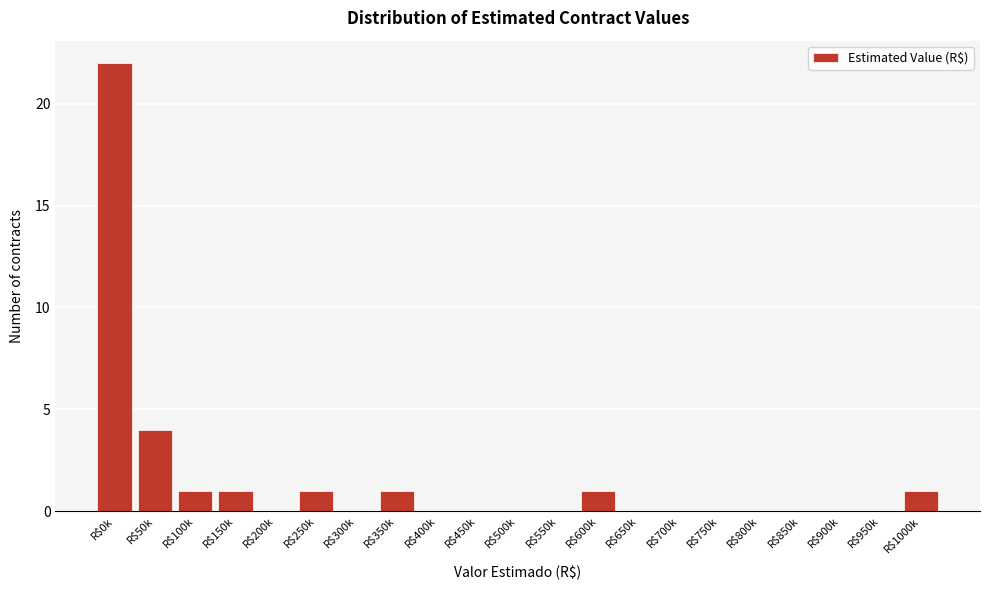

What is the greatest value displayed?

22